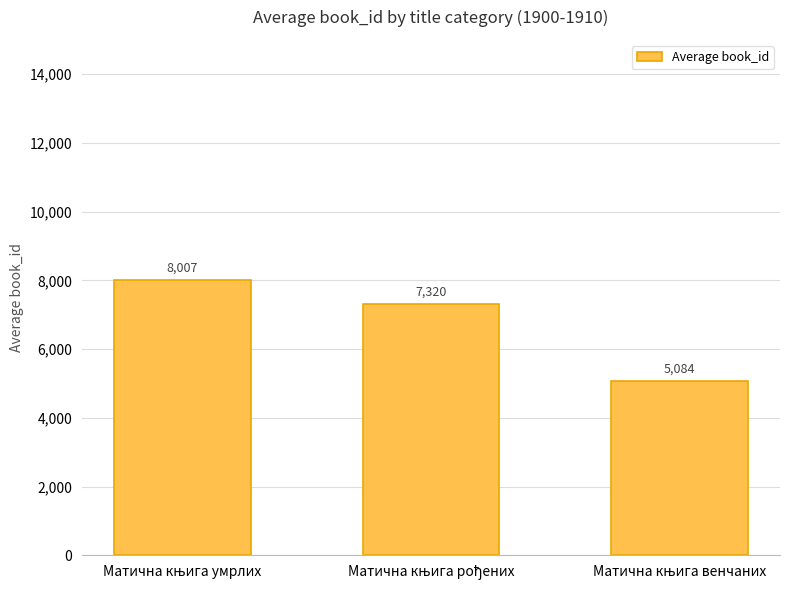

What is the value of the 2nd bar from the left?

7319.8